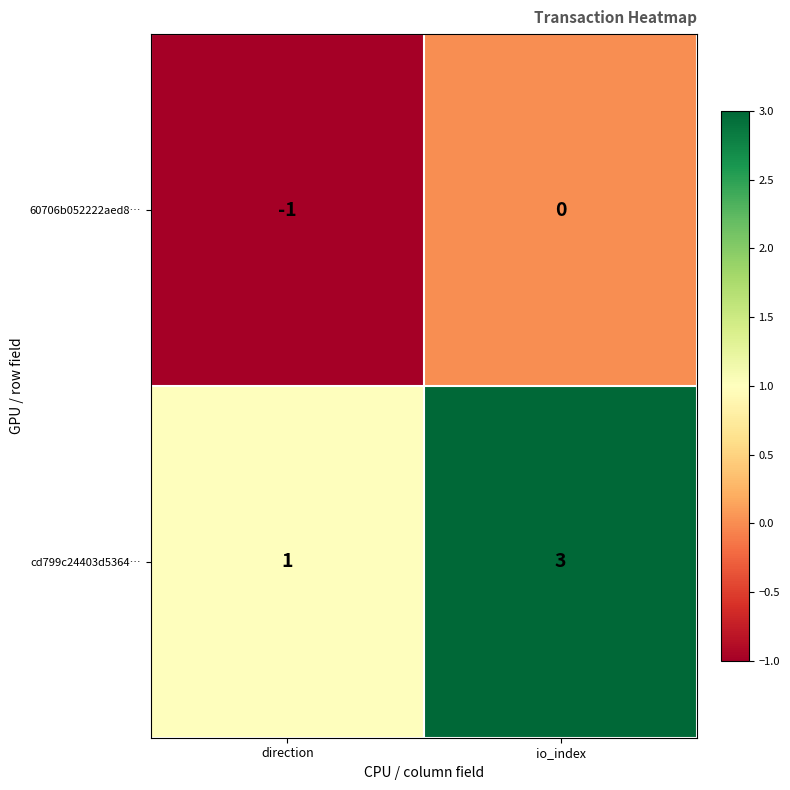

Reading left to right, what are all the values shown in this chart?

60706b052222aed8…: direction=-1	io_index=0
cd799c24403d5364…: direction=1	io_index=3